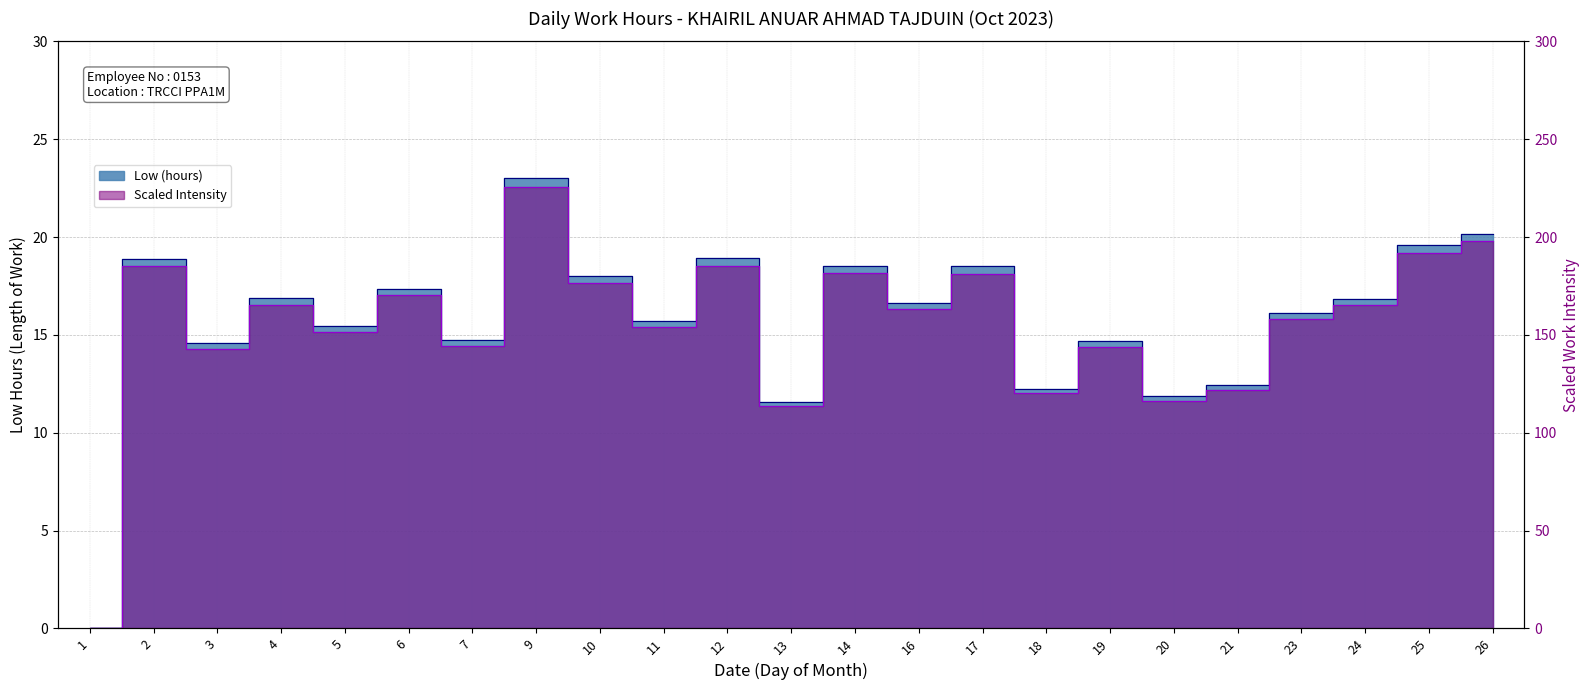

Read the value at 7.

14.7